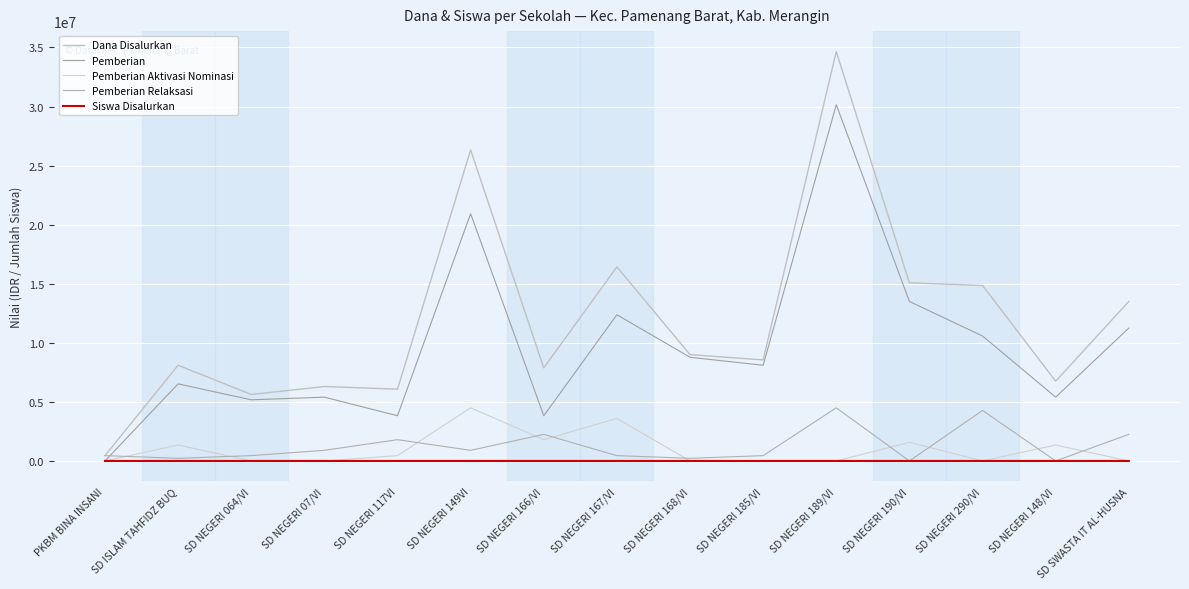

What is the label of the 11th point from the left?

SD NEGERI 189/VI